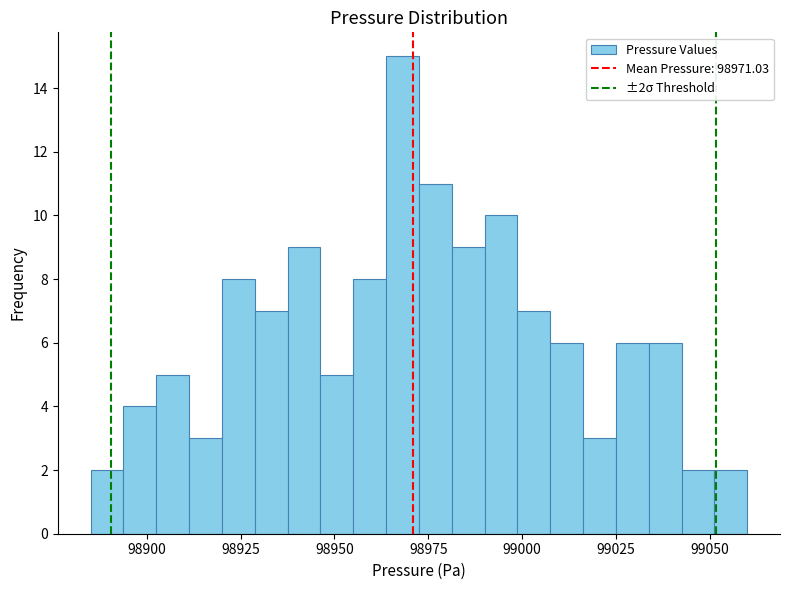

Read against the x-axis, roughly where is the centre of the tallest bar?

98970